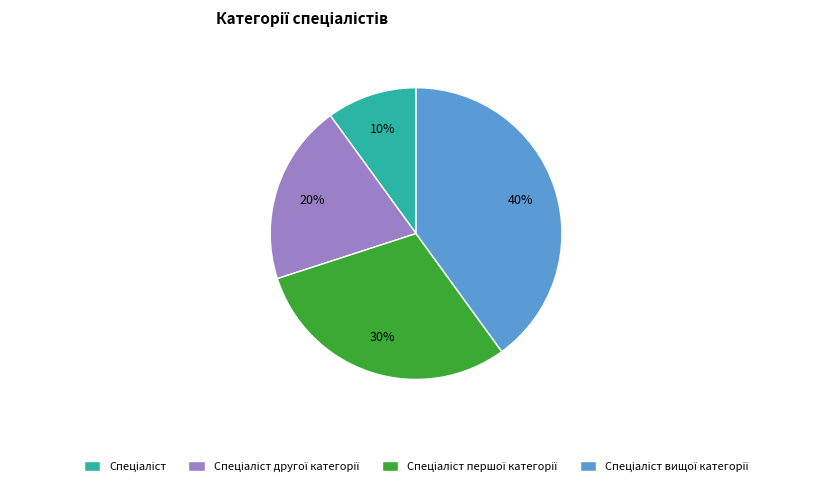

How many segments does this pie chart have?

4